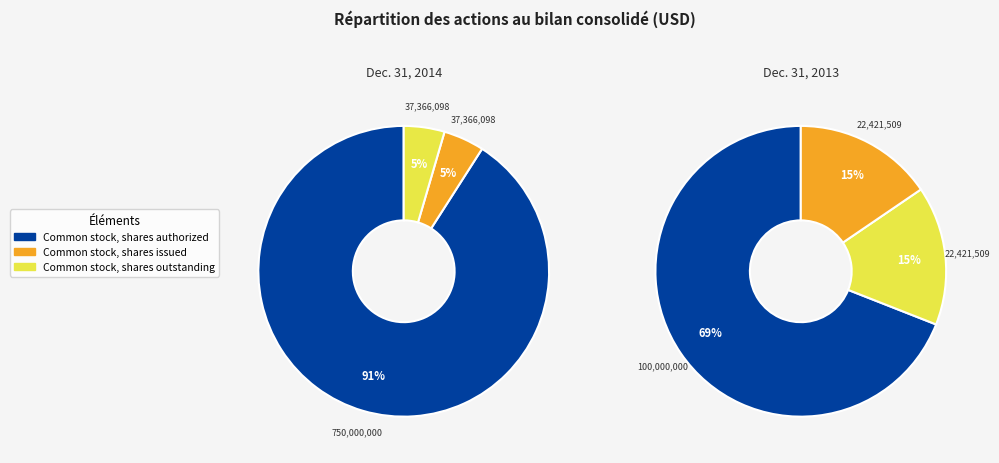

To the nearest percent, what is the difference between the largest and smallest slice percentages?

54%